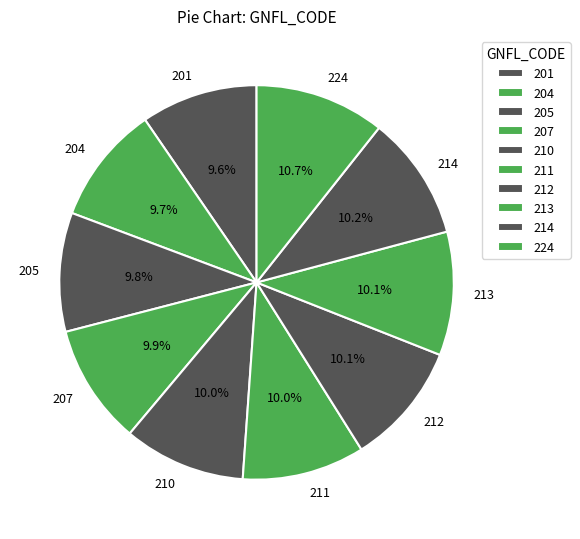

Approximately how many times larger is the value at 207 compared to 224?

0.9